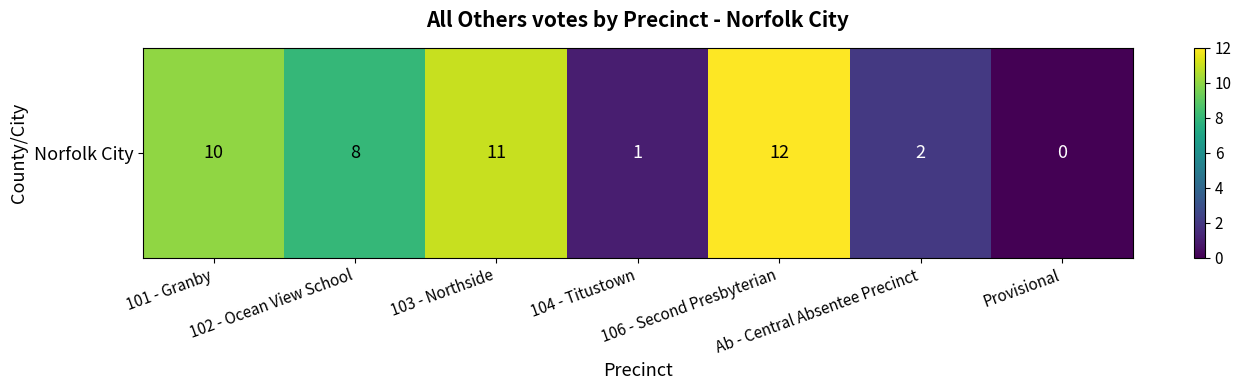

At which category does the chart reach its minimum across all series?

Provisional